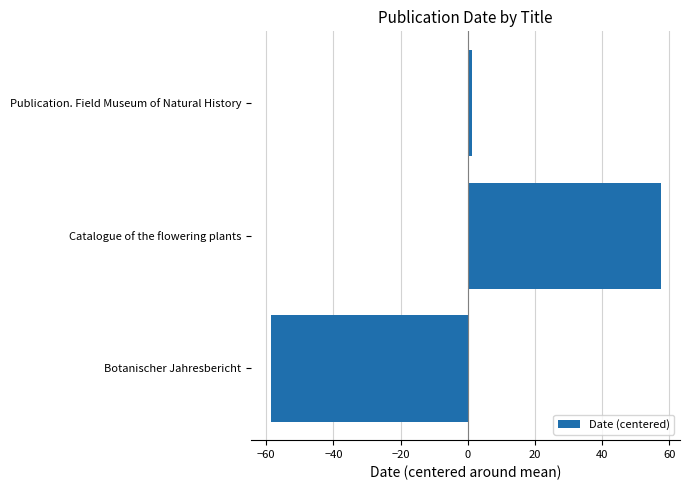

Are the bars horizontal?

Yes